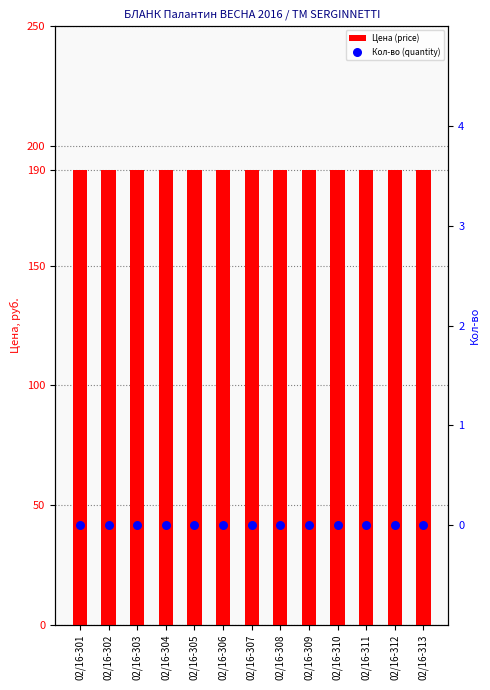

Which series has the widest spread of Y values?

Цена (price)